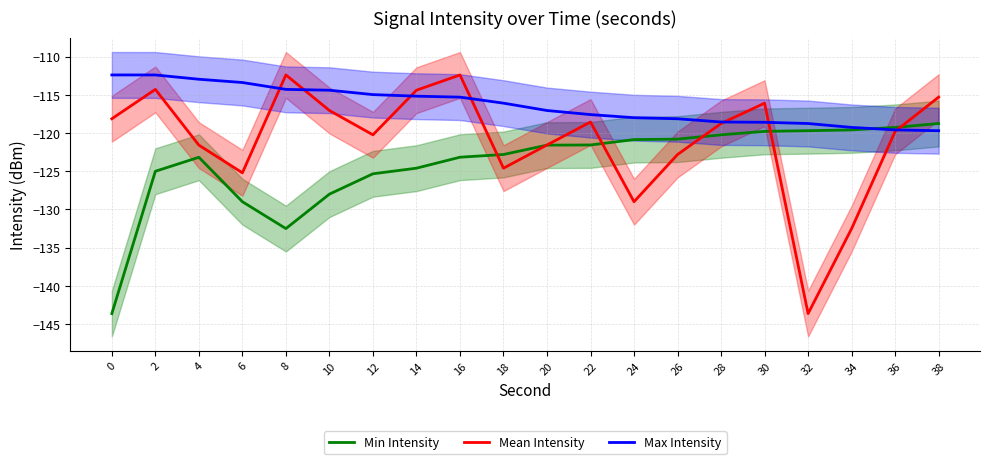

What are all the series names shown in the legend?

Min Intensity, Mean Intensity, Max Intensity